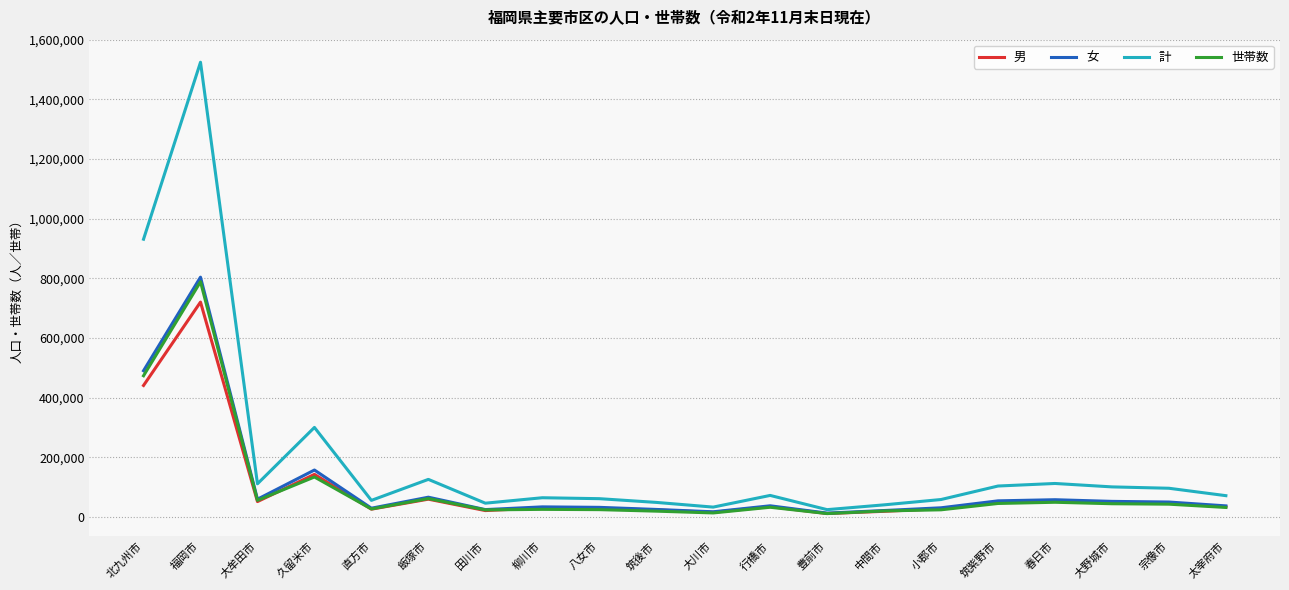

The 計 series shows 96340 at 宗像市. True or false?

True